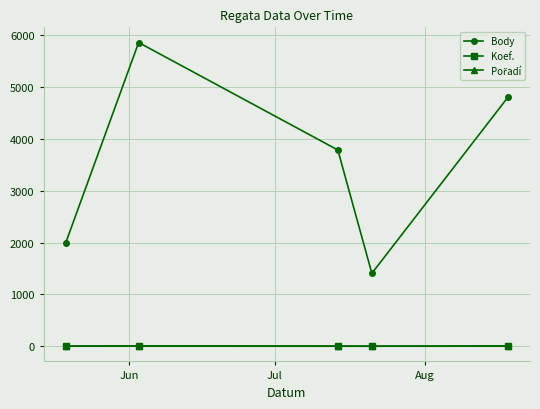

Which series has the largest range (max minus min)?

Body